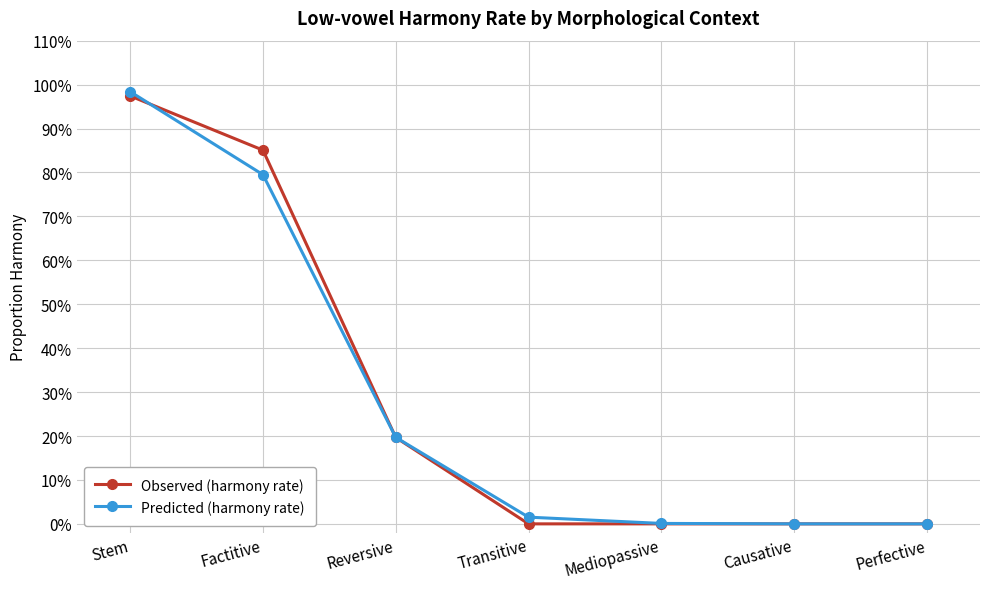

Is the value of Predicted (harmony rate) at Transitive greater than the value of Observed (harmony rate) at Transitive?

Yes